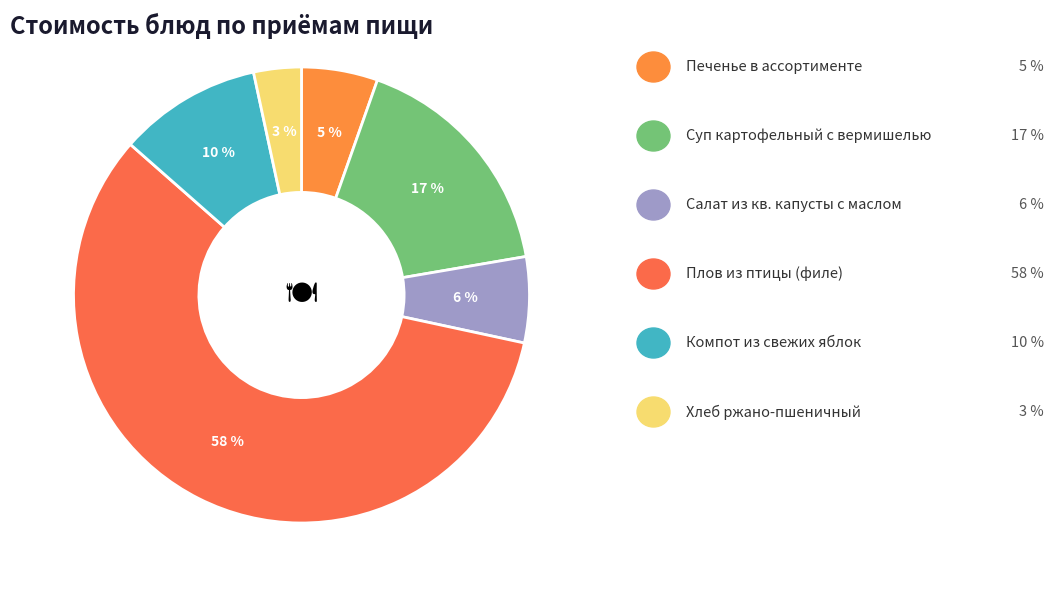

What is the largest slice in the pie chart?

Плов из птицы (филе)